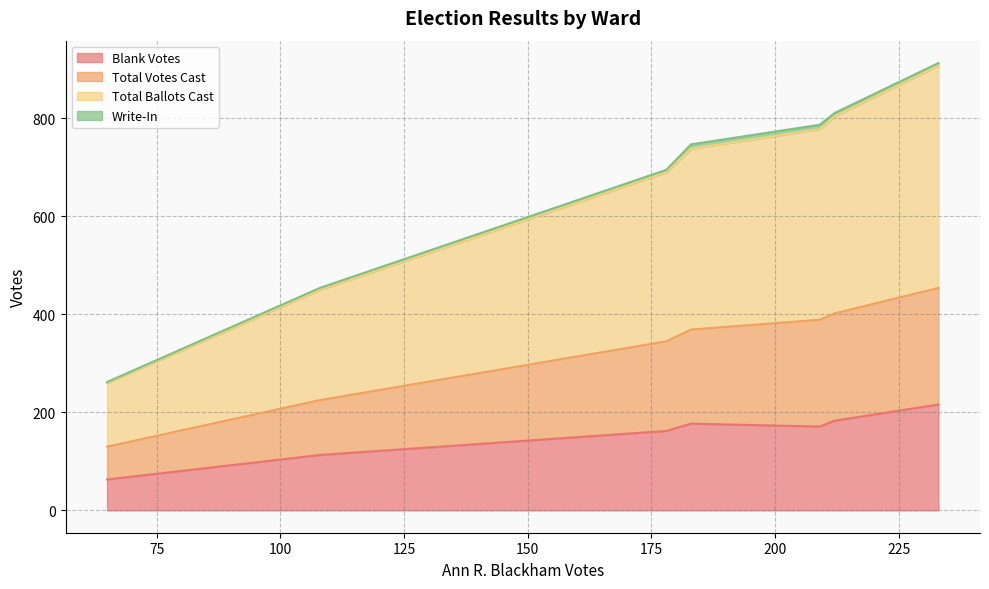

Which series has the widest spread of values?

Total Ballots Cast